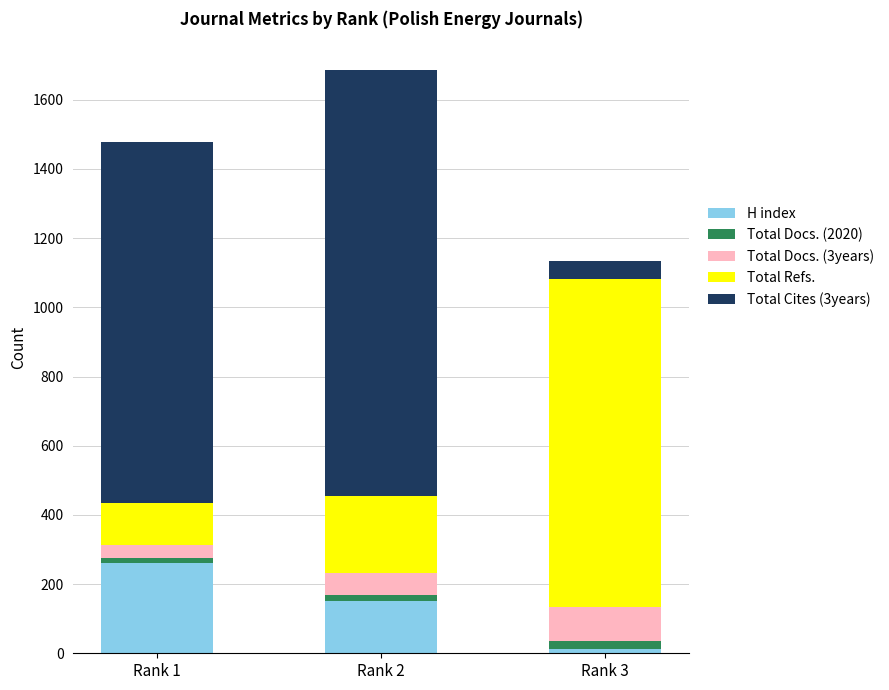

At which category is the sum across all series the highest?

Rank 2